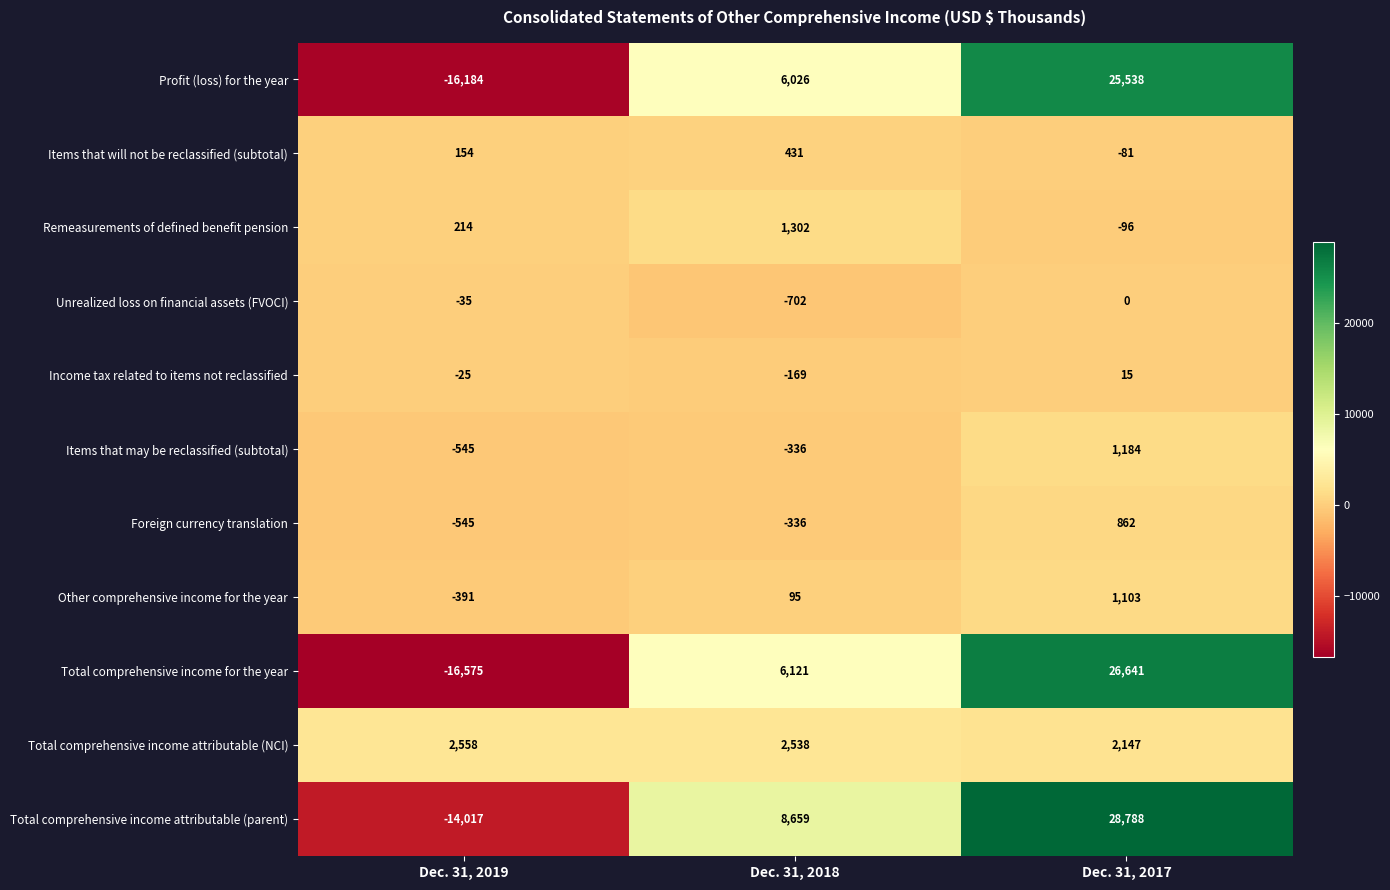

Is it true that Items that may be reclassified (subtotal) equals -330 at Dec. 31, 2019?

False